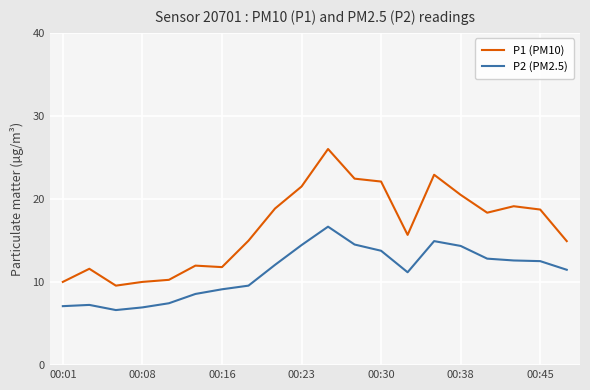

Is this an area chart (filled region under the line)?

No